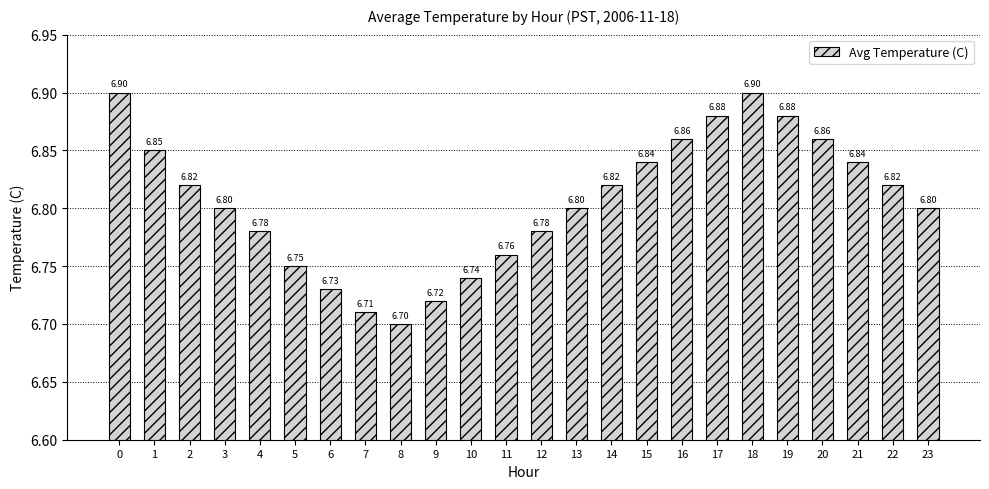

Which category has the lowest value across all series?

8